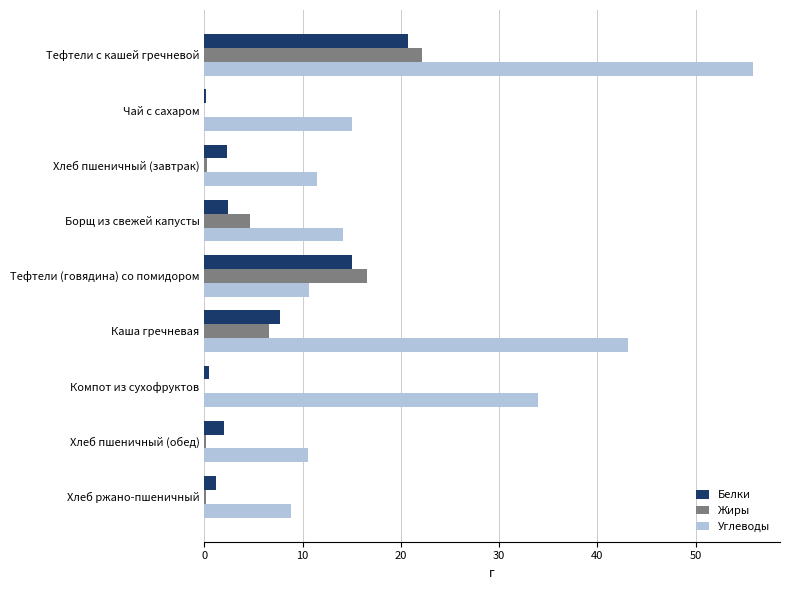

Which series has the largest total across all categories?

Углеводы